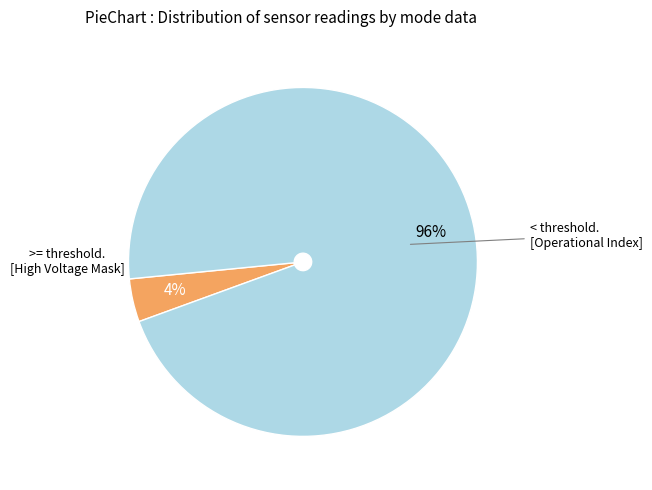

How many segments does this pie chart have?

2